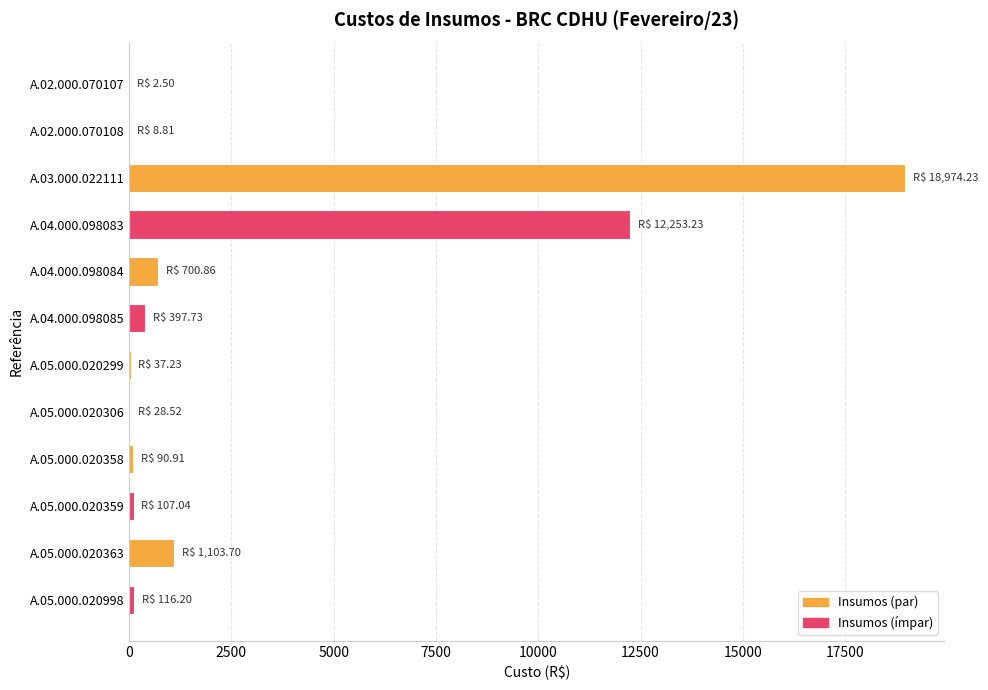

What is the change in value from A.04.000.098083 to A.04.000.098084?

-11552.4